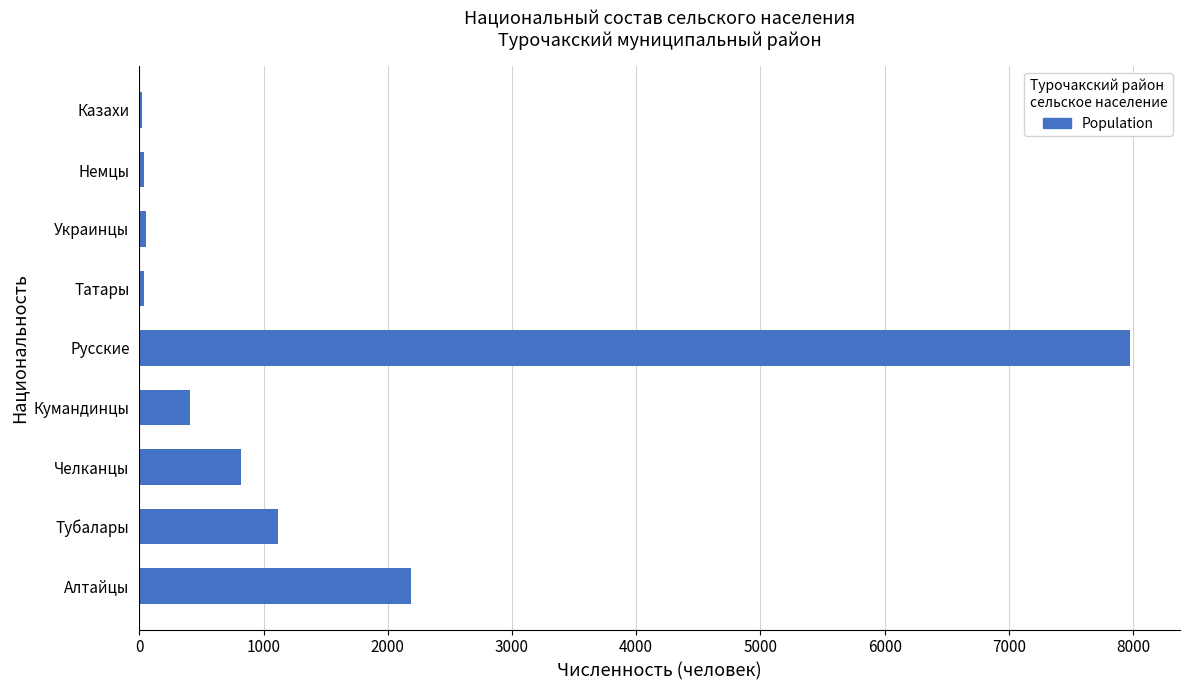

Which has a higher value, Тубалары or Немцы?

Тубалары